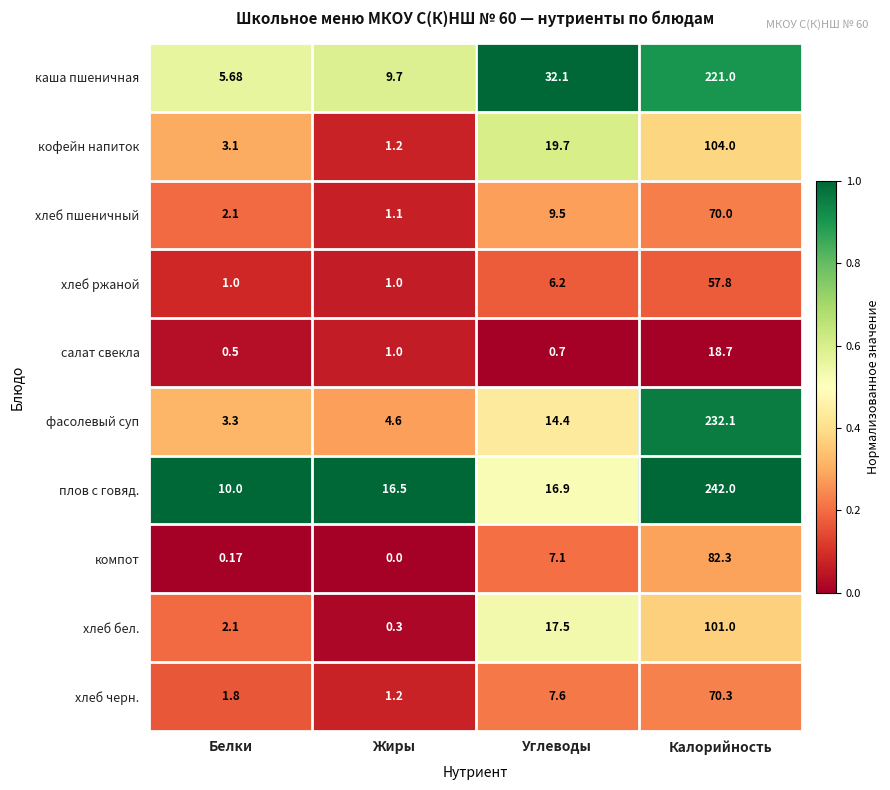

List the series in order of their peak value, lowest first.

салат свекла, хлеб ржаной, хлеб пшеничный, хлеб черн., компот, хлеб бел., кофейн напиток, каша пшеничная, фасолевый суп, плов с говяд.